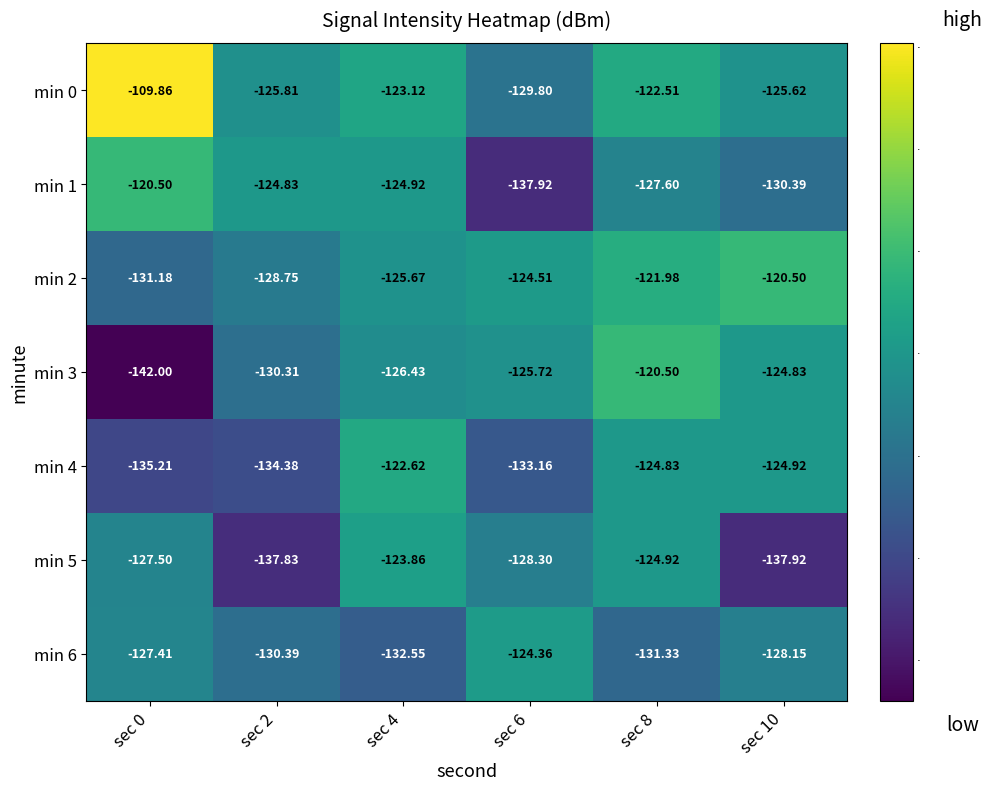

Is the value of min 6 at sec 2 greater than the value of min 4 at sec 2?

Yes